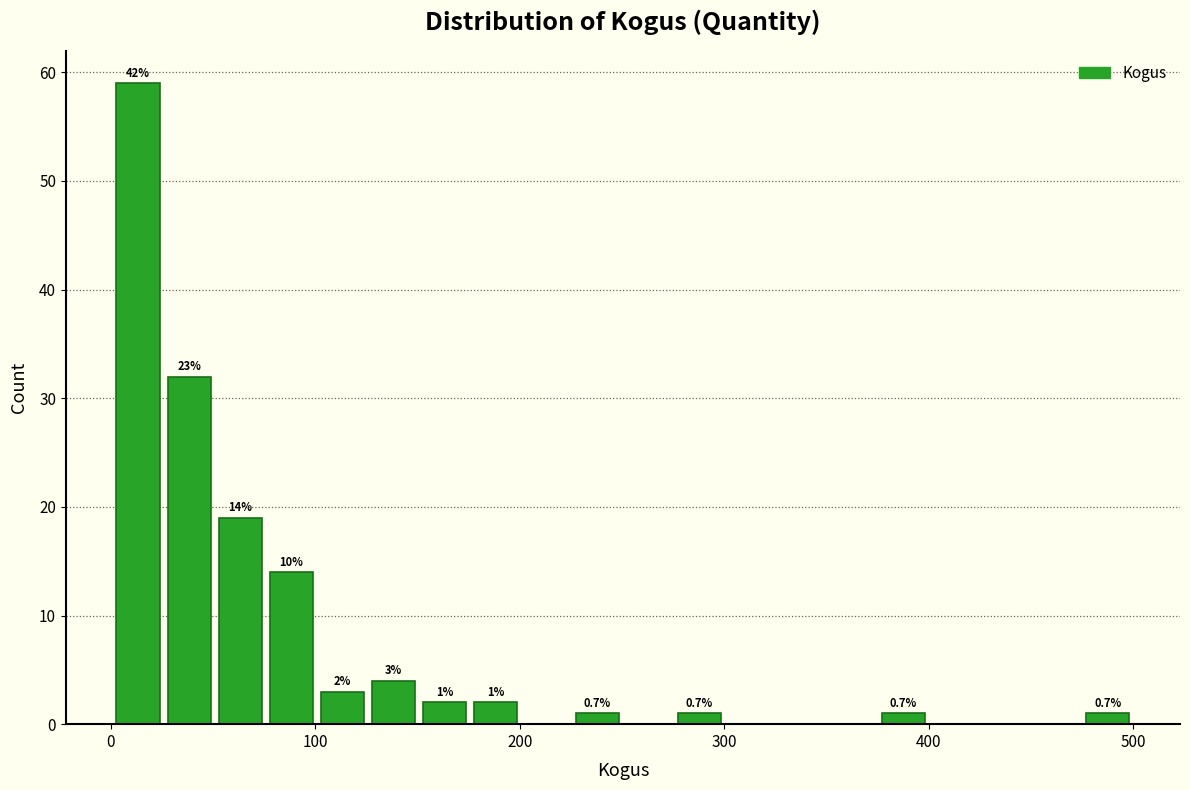

Read against the x-axis, roughly where is the centre of the tallest bar?

10